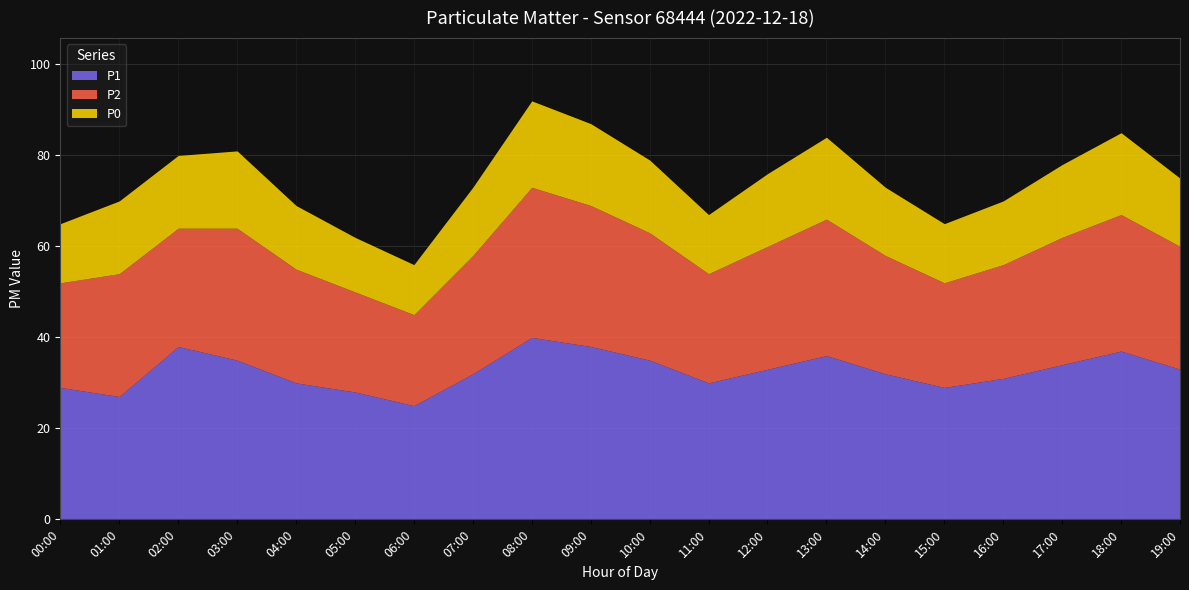

What is the label of the 4th point from the right?

16:00